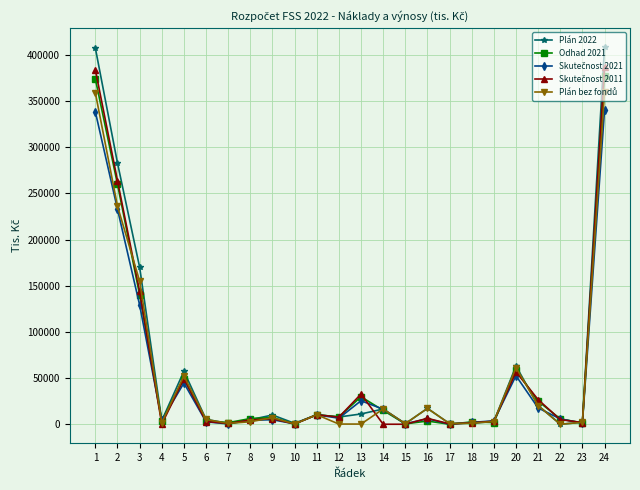

What is the greatest value displayed?

408414.7